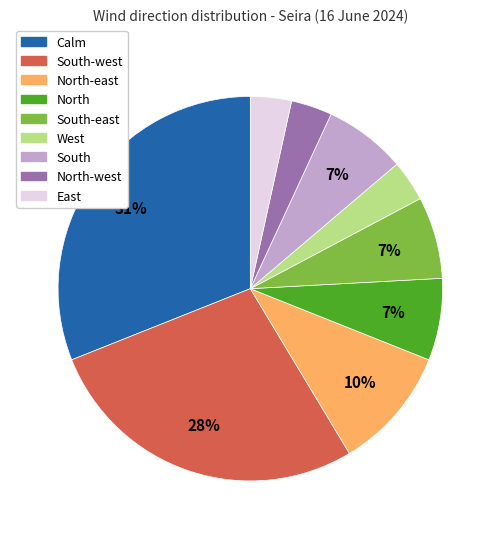

To the nearest percent, what is the difference between the largest and smallest slice percentages?

28%